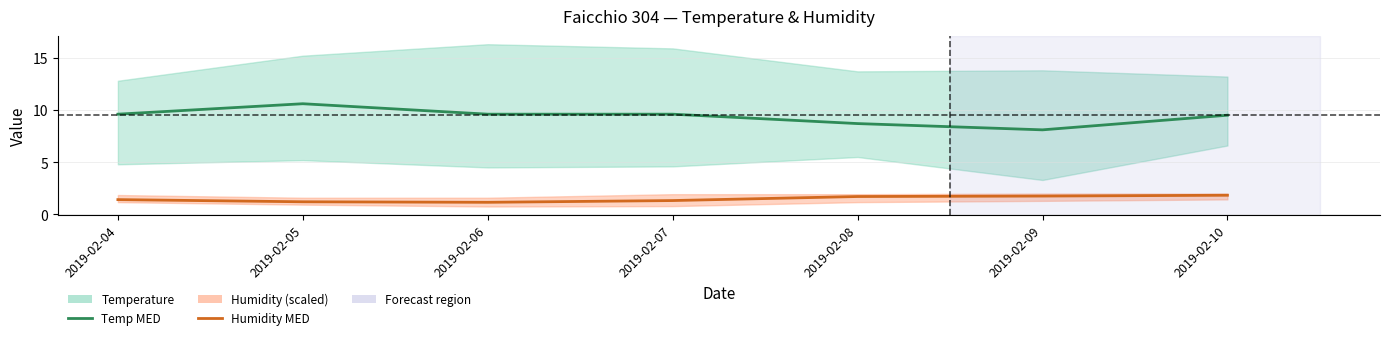

Which category has the lowest value in the Humidity MED series?

2019-02-06